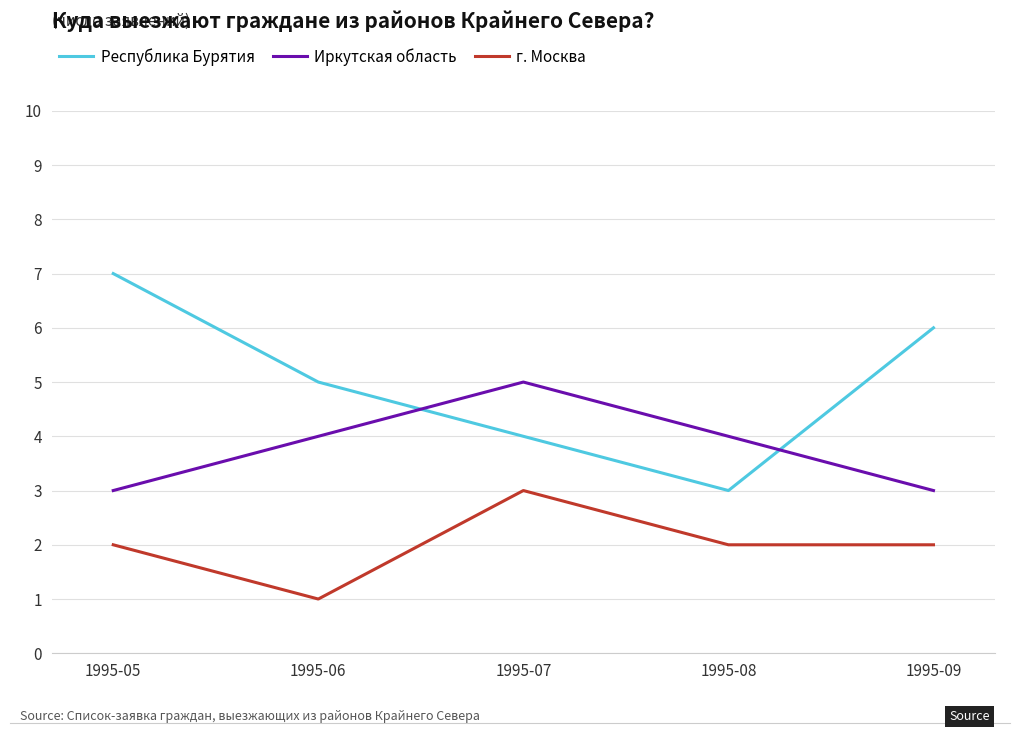

What value does the Республика Бурятия series have at 1995-07?

4